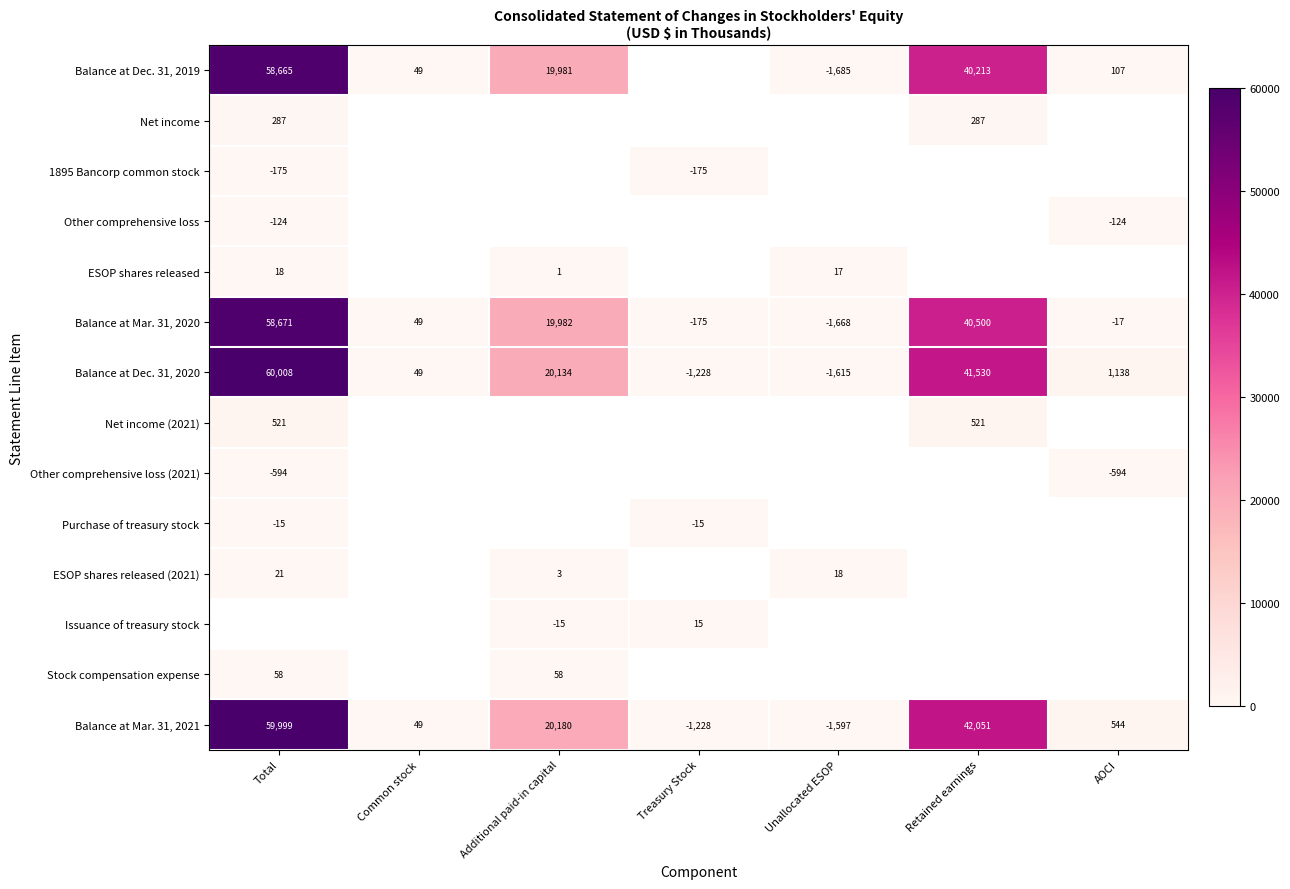

At which label does Balance at Mar. 31, 2021 reach its minimum?

Unallocated ESOP